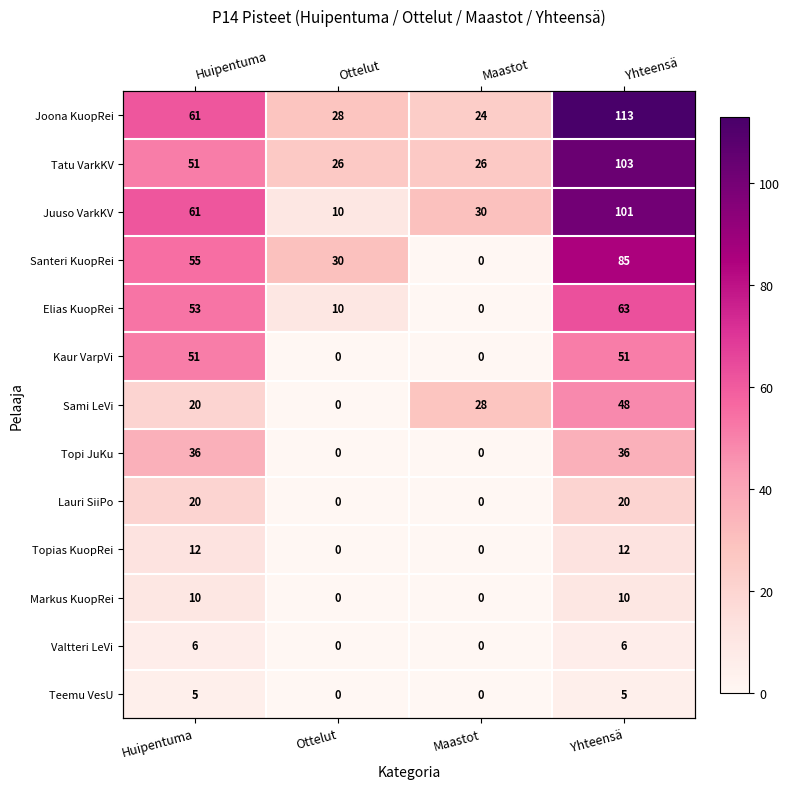

What is the sum of the Juuso VarkKV values at Maastot and Ottelut?

40